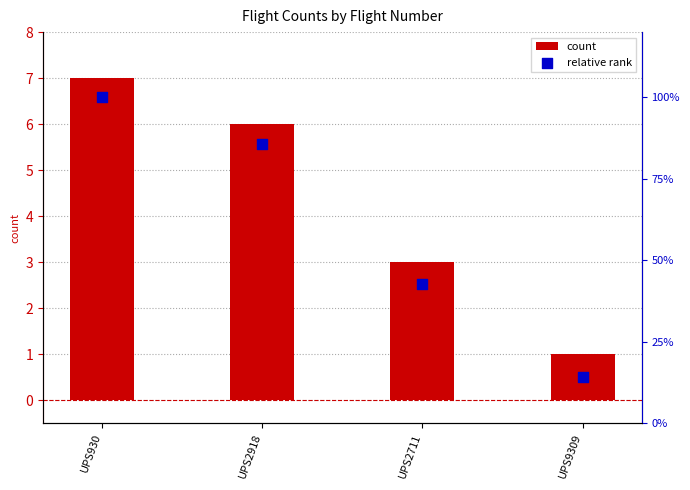

What are all the series names shown in the legend?

count, relative rank